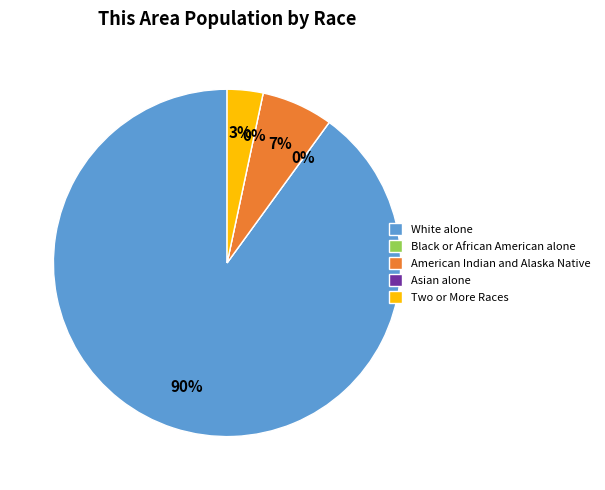

Does any single category account for the majority?

Yes